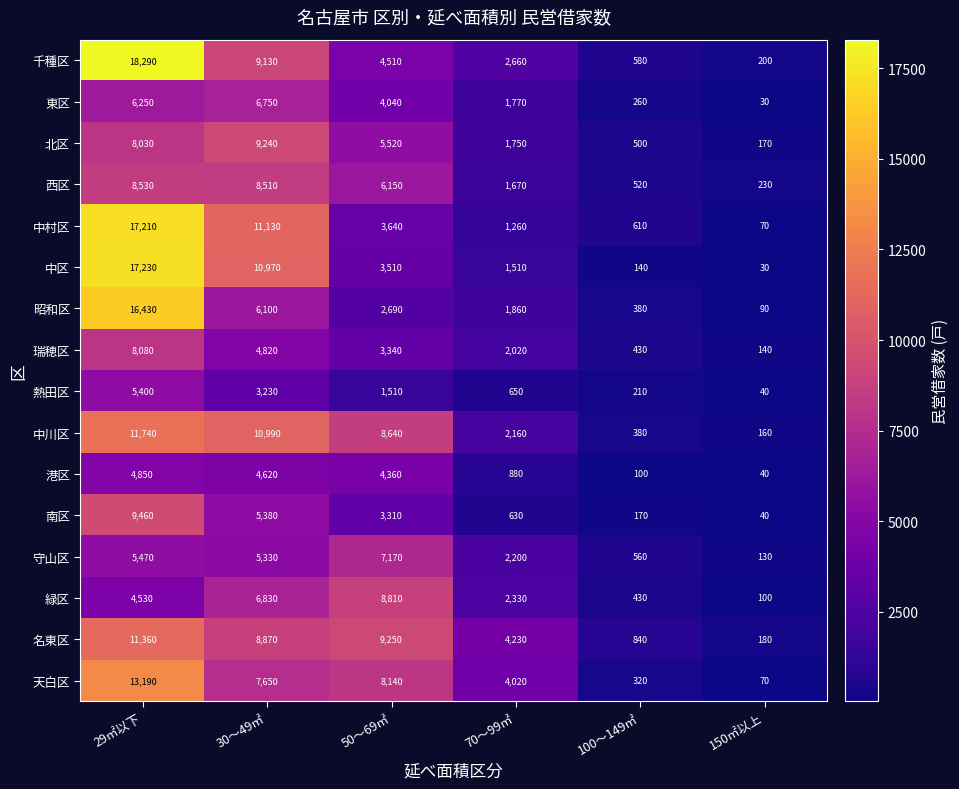

Count the number of categories in the chart.

6